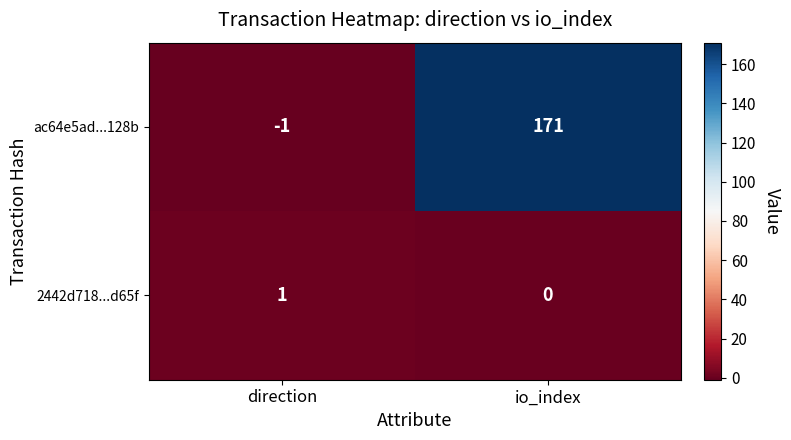

List the series in order of their peak value, lowest first.

2442d718...d65f, ac64e5ad...128b